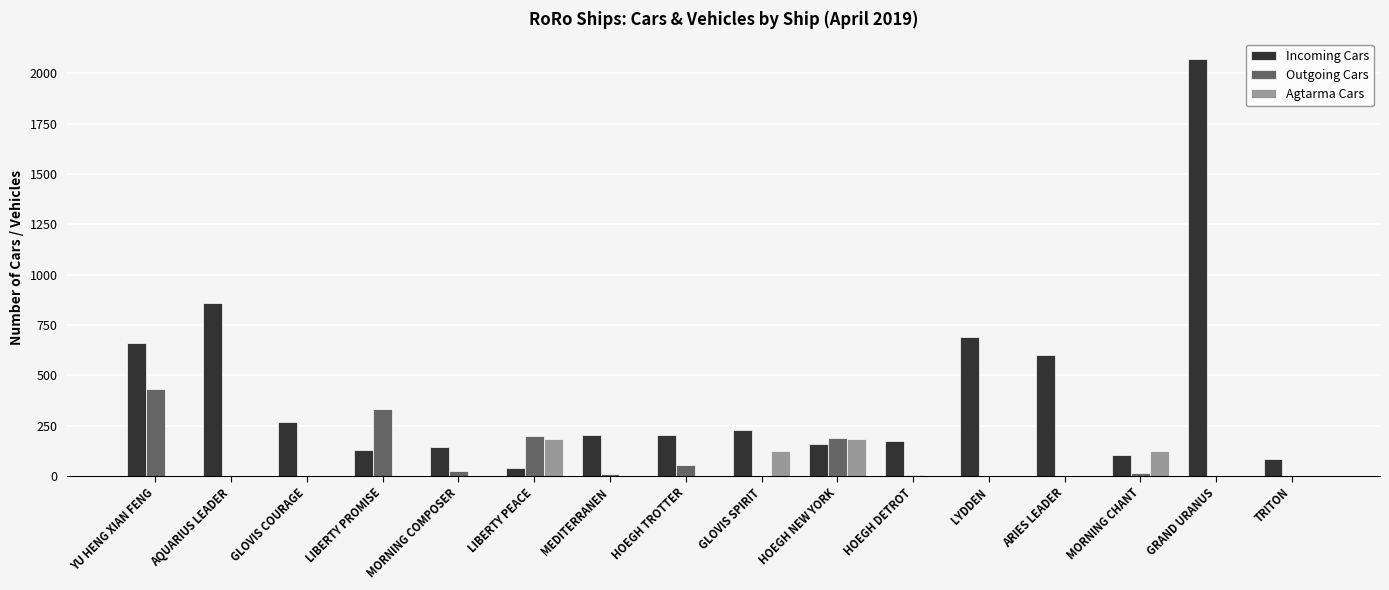

Between AQUARIUS LEADER and HOEGH TROTTER, which series saw the biggest shift?

Incoming Cars